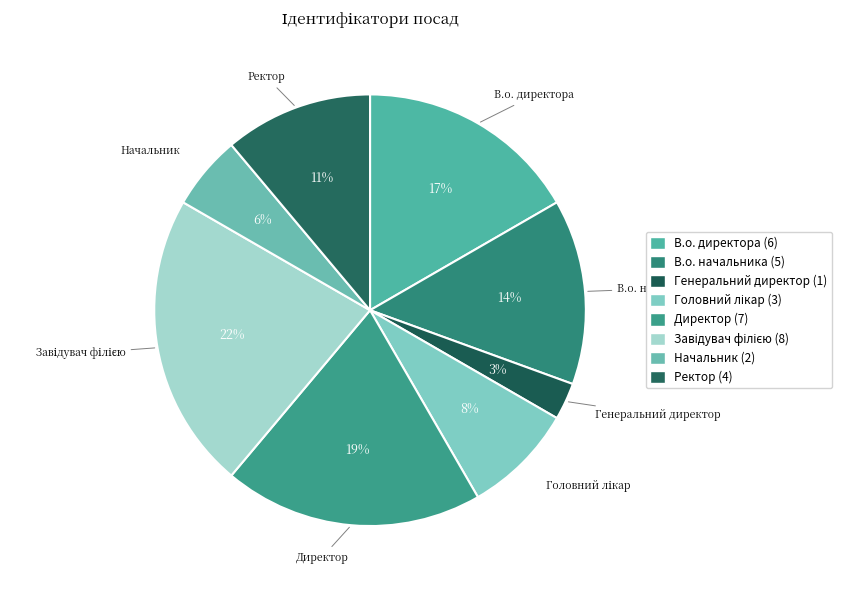

What is the change in value from В.о. директора to Директор?

+1